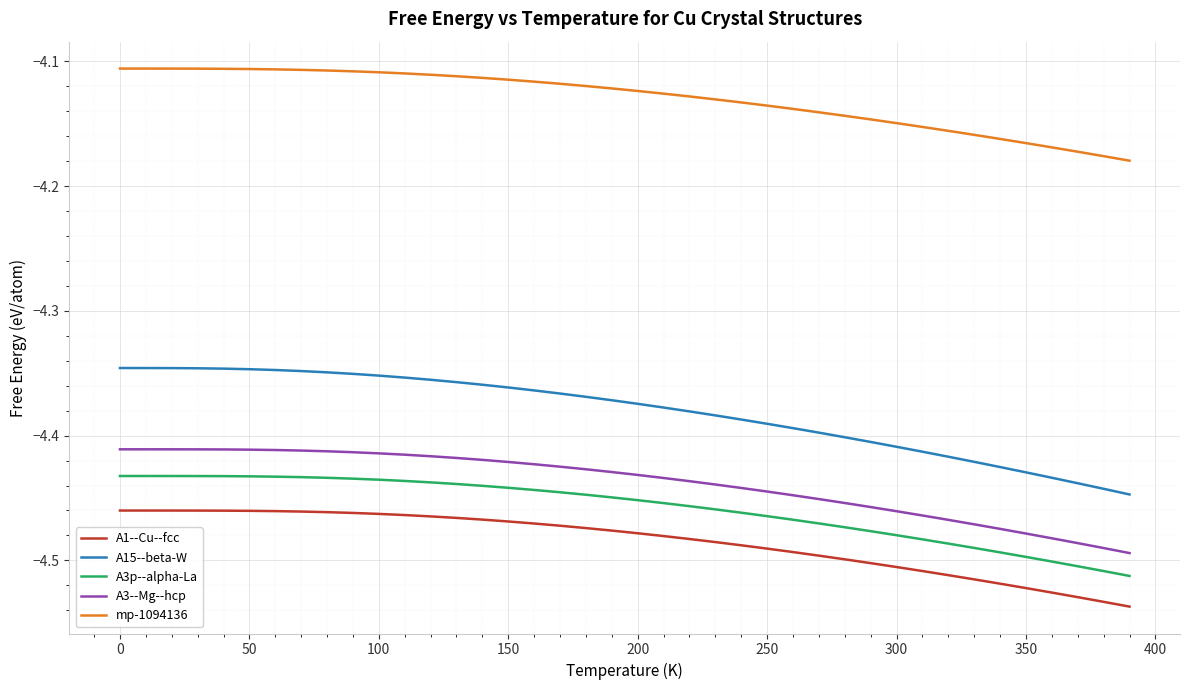

True or false: A3--Mg--hcp and A15--beta-W cross at least once.

False